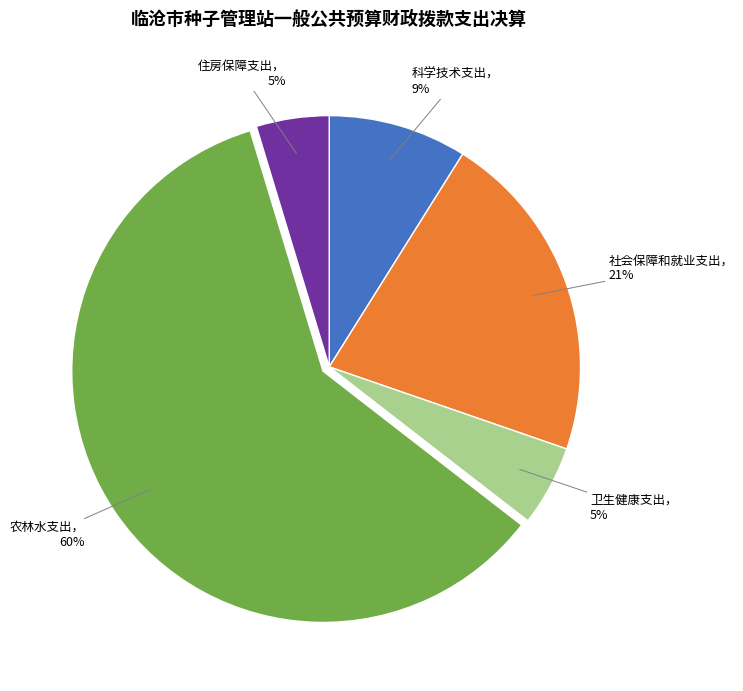

Does any single category account for the majority?

Yes